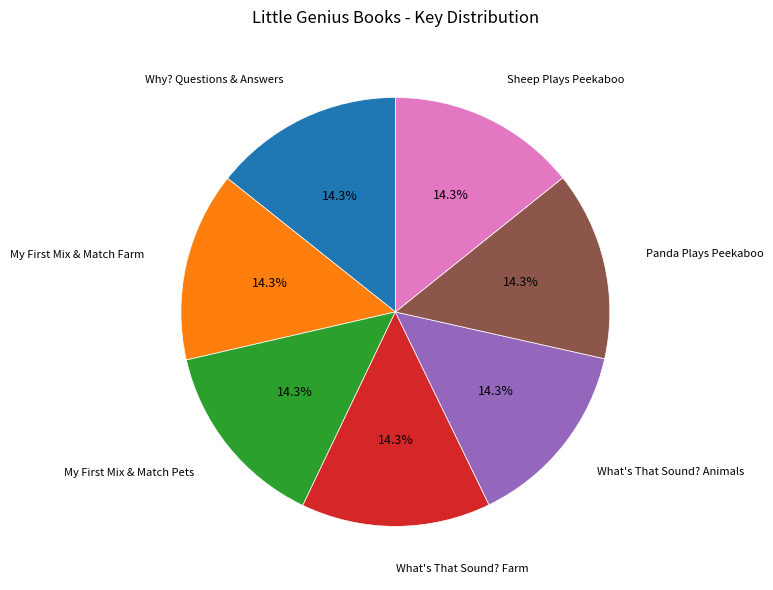

Count the number of slices in the pie.

7